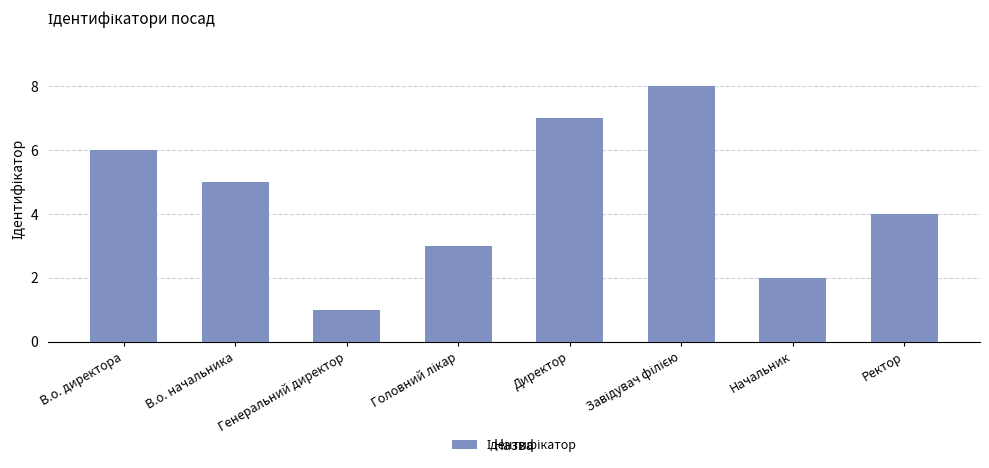

Where is the data nearest to the value 4?

Ректор